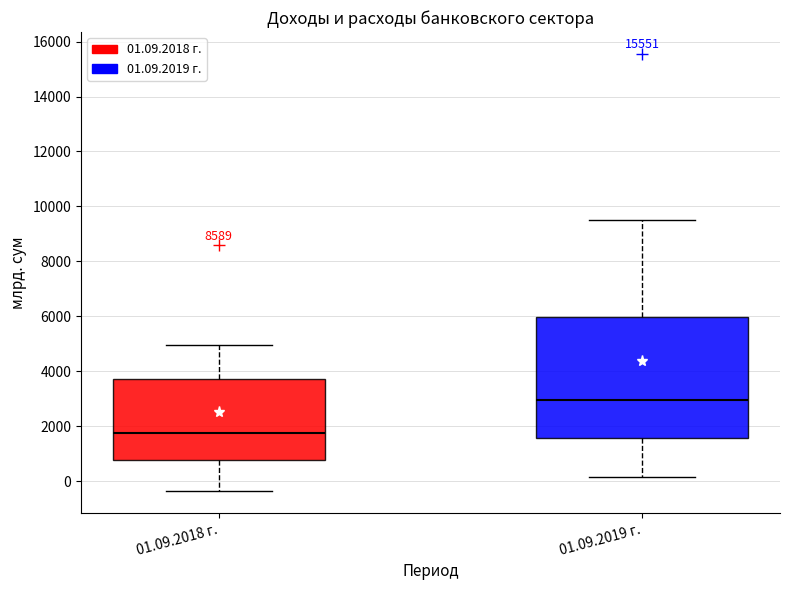

Reading left to right, read every box against the y-axis: the position of its median line, the range the box covers, and the ends of its whiskers. The values are not printed on the chart, so give them approximately, as read against the axis.

01.09.2018 г.: median 1800, box 800 to 3800, whiskers -400 to 5000
01.09.2019 г.: median 3000, box 1600 to 6000, whiskers 200 to 9400